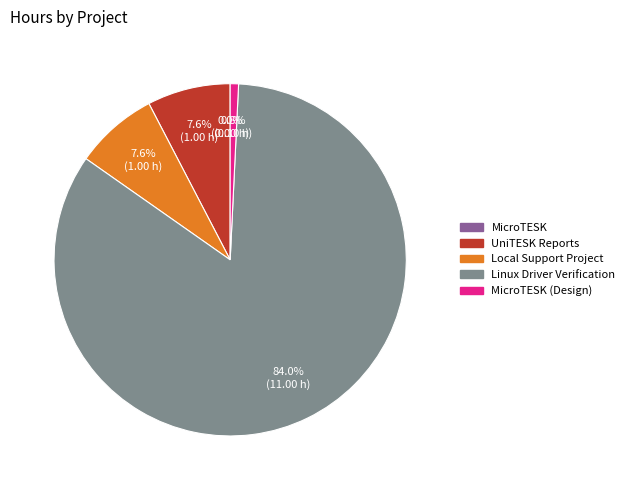

How many segments does this pie chart have?

5